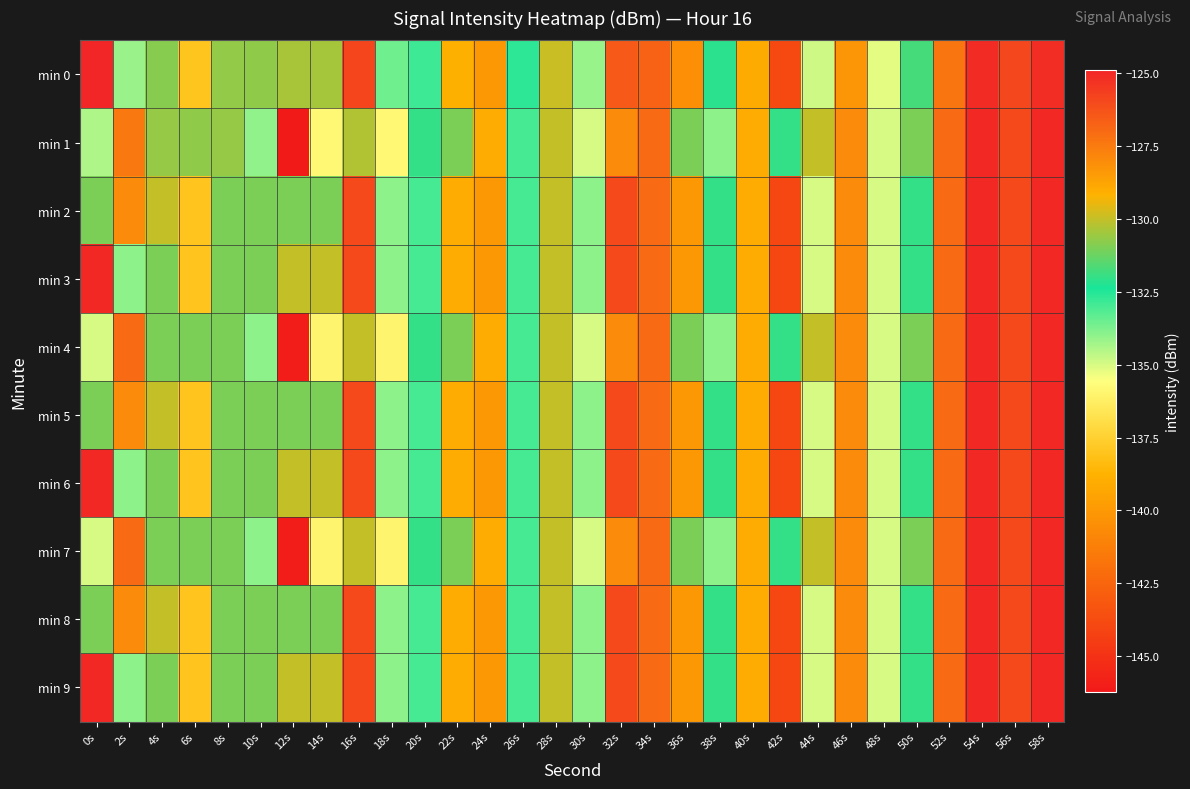

What is the minimum value shown in the chart?

-146.2